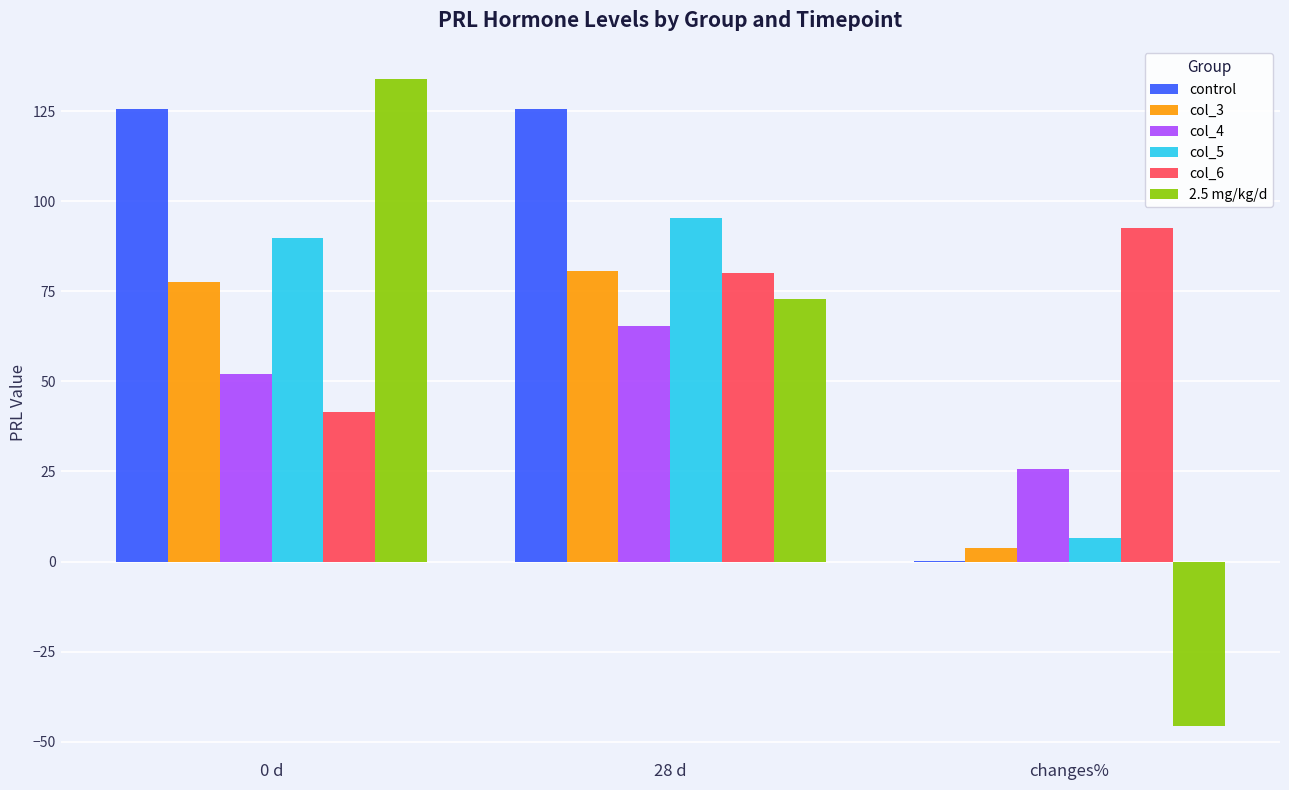

Which series has the largest total across all categories?

control